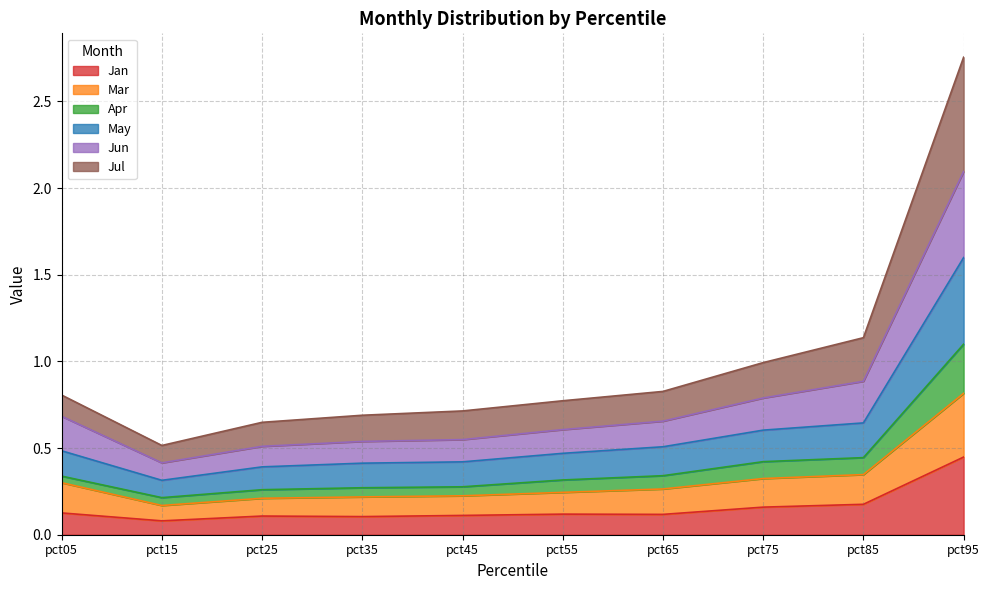

At which category is the sum across all series the highest?

pct95